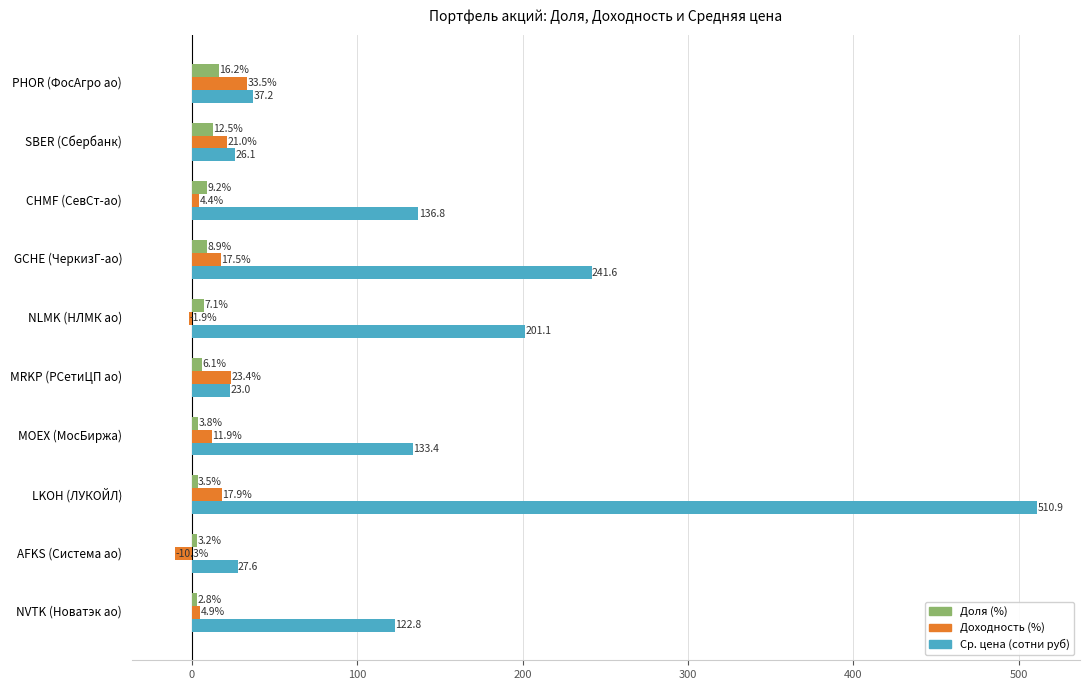

List the labels in order of Ср. цена (сотни руб) value, smallest first.

MRKP (РСетиЦП ао), SBER (Сбербанк), AFKS (Система ао), PHOR (ФосАгро ао), NVTK (Новатэк ао), MOEX (МосБиржа), CHMF (СевСт-ао), NLMK (НЛМК ао), GCHE (ЧеркизГ-ао), LKOH (ЛУКОЙЛ)